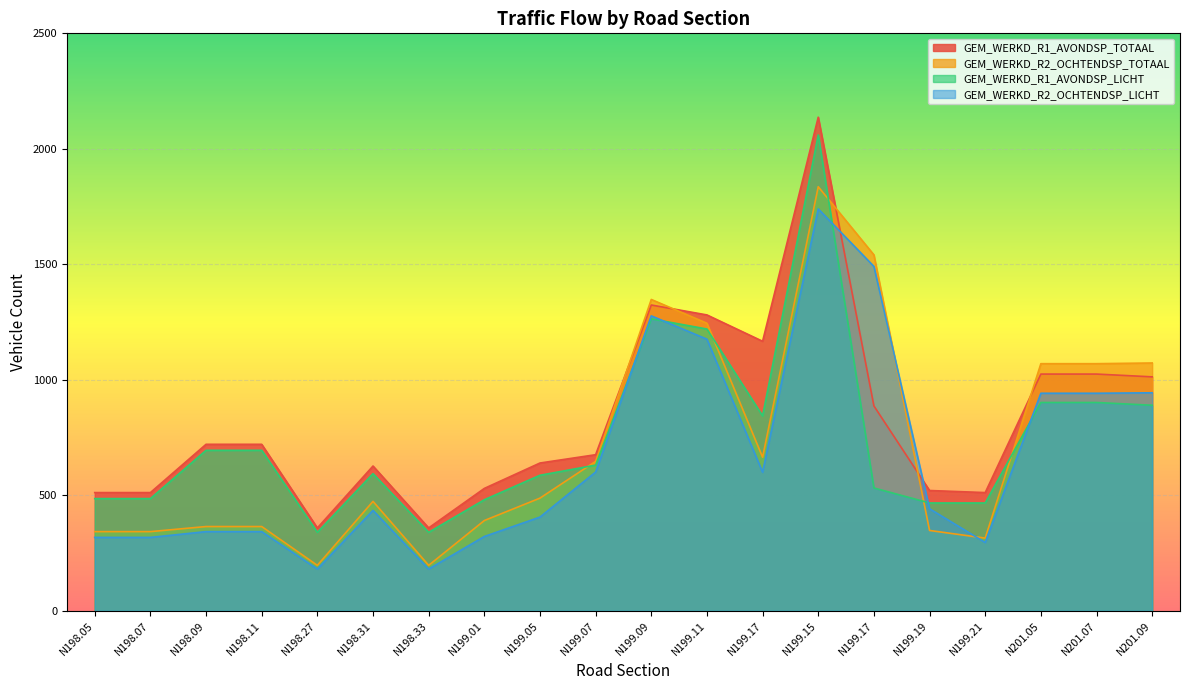

Which series has the largest total across all categories?

GEM_WERKD_R1_AVONDSP_TOTAAL